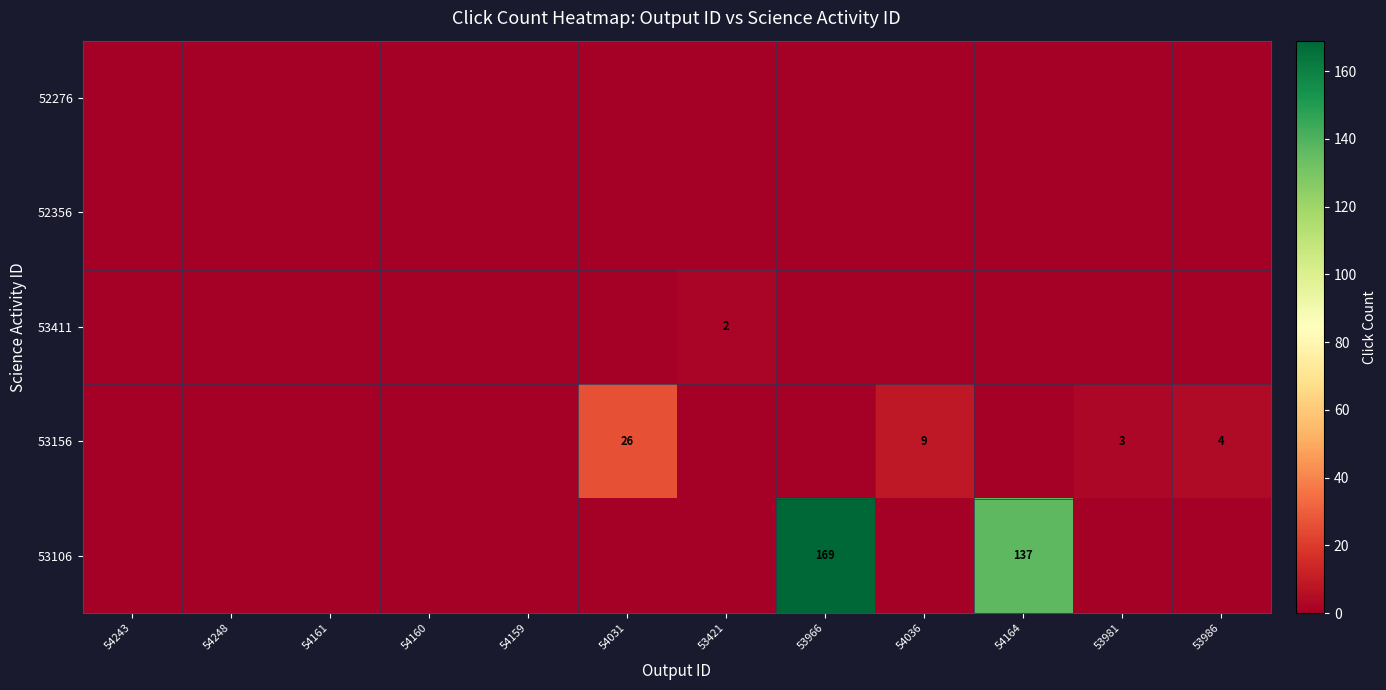

True or false: 53156 has a value of 26 at 54031.

True